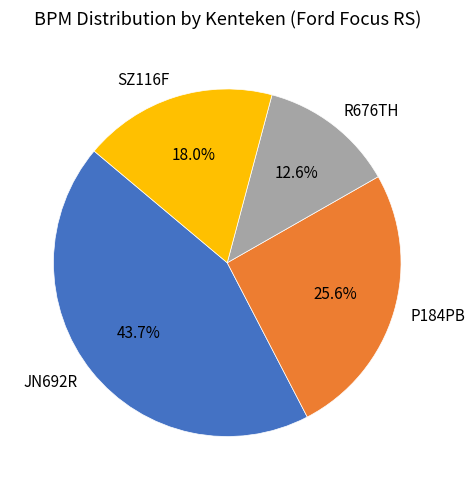

Is it true that SZ116F is 10% of the pie?

False